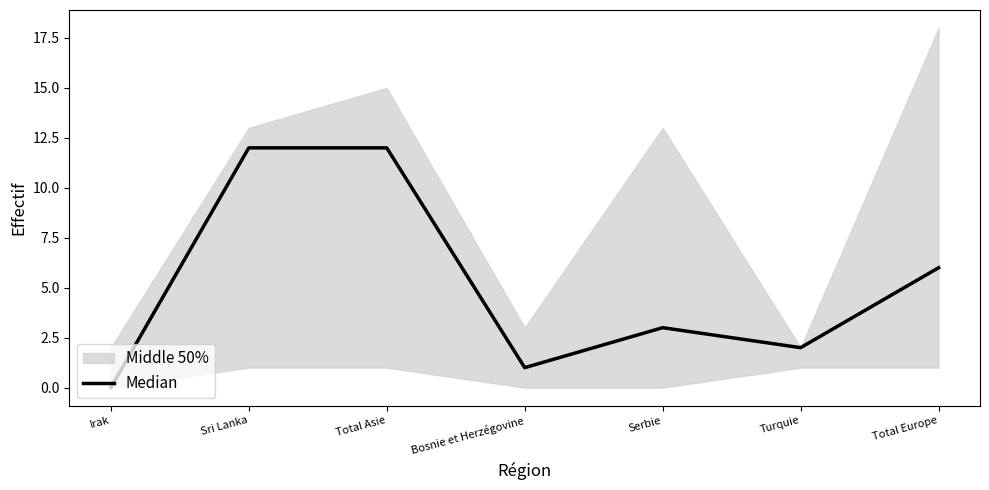

Reading left to right, transcribe all the data shown in this chart.

Irak=0	Sri Lanka=12	Total Asie=12	Bosnie et Herzégovine=1	Serbie=3	Turquie=2	Total Europe=6